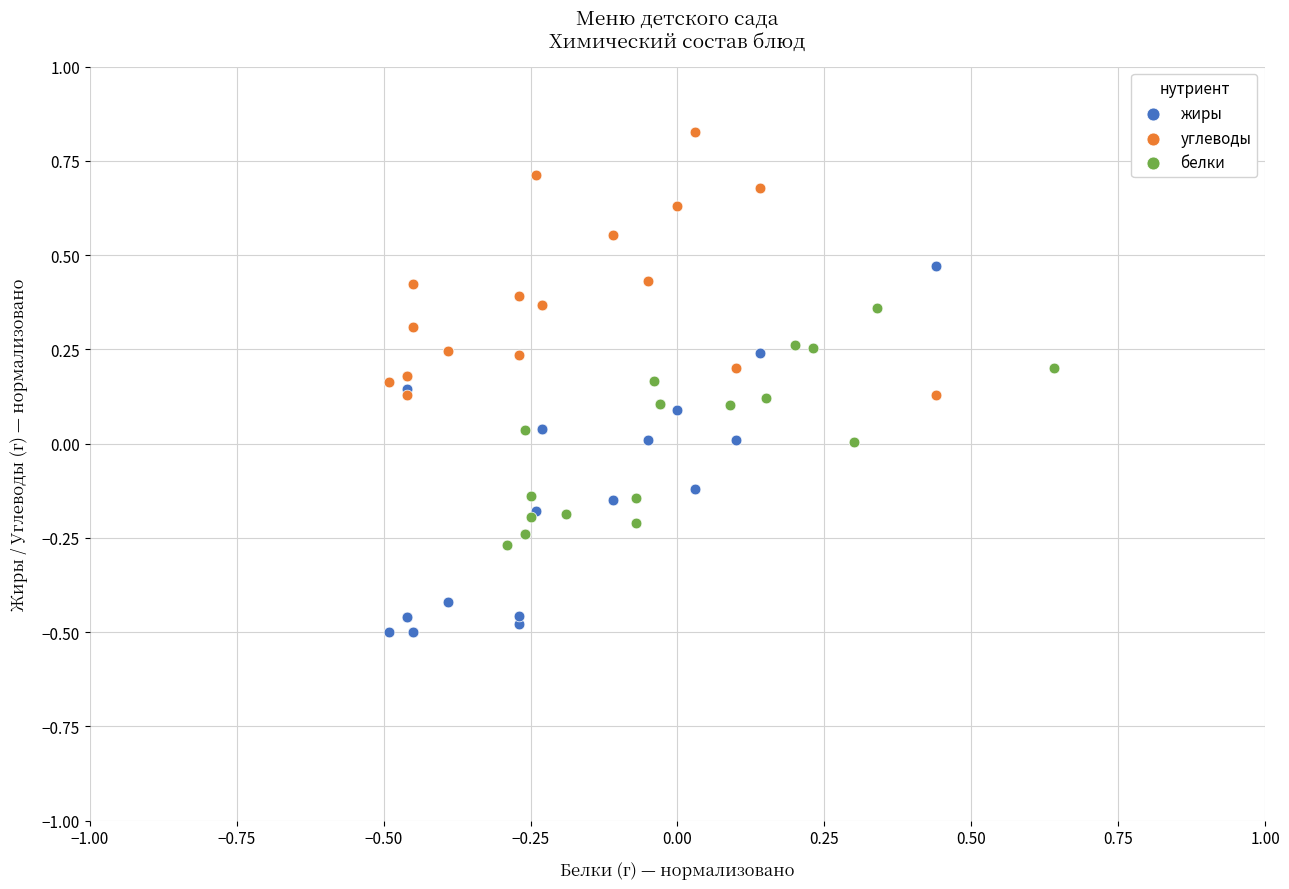

Which series contains the lowest Y value?

жиры